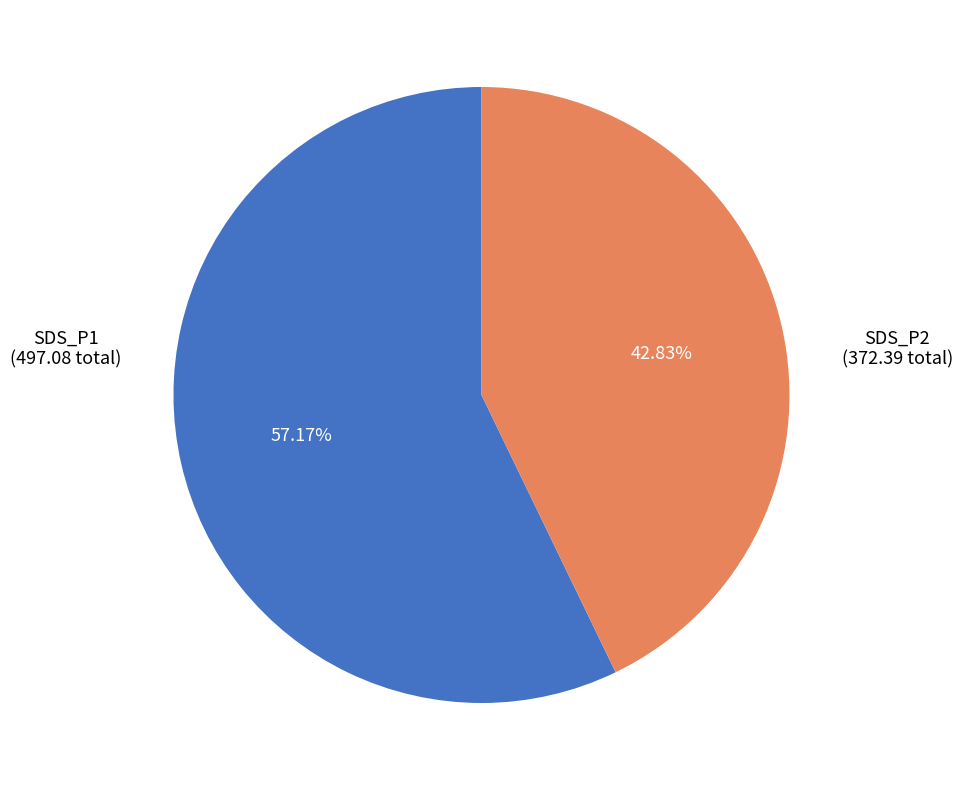

Count the number of slices in the pie.

2